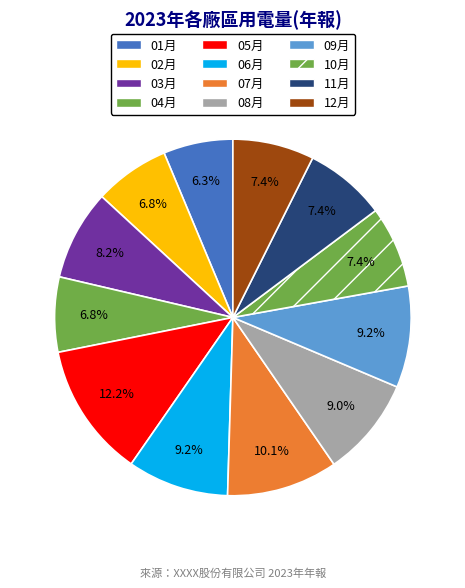

Count the number of slices in the pie.

12